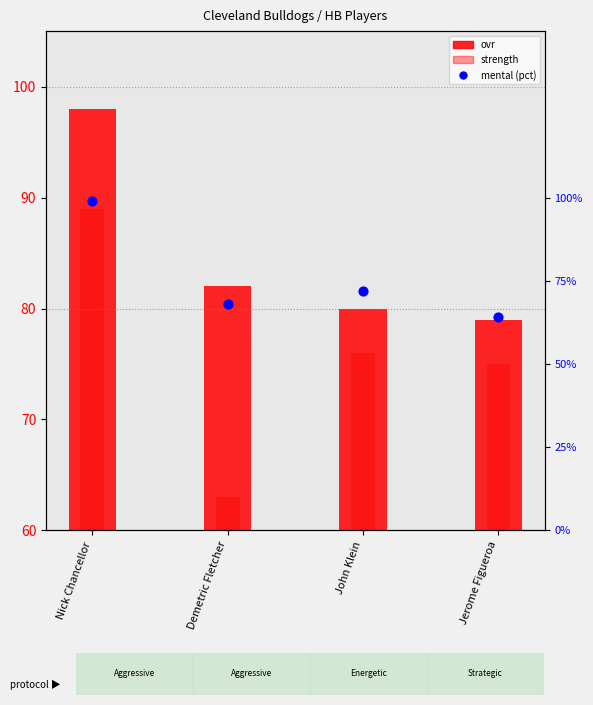

Is the value of ovr at Jerome Figueroa greater than the value of strength at Nick Chancellor?

No